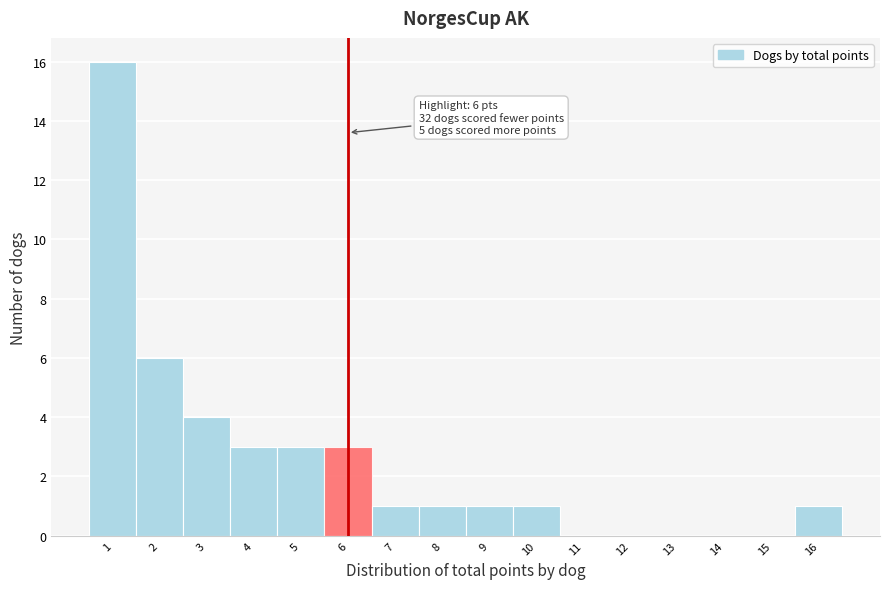

Over which range of the x-axis is the bar tallest?

0.5 to 1.5